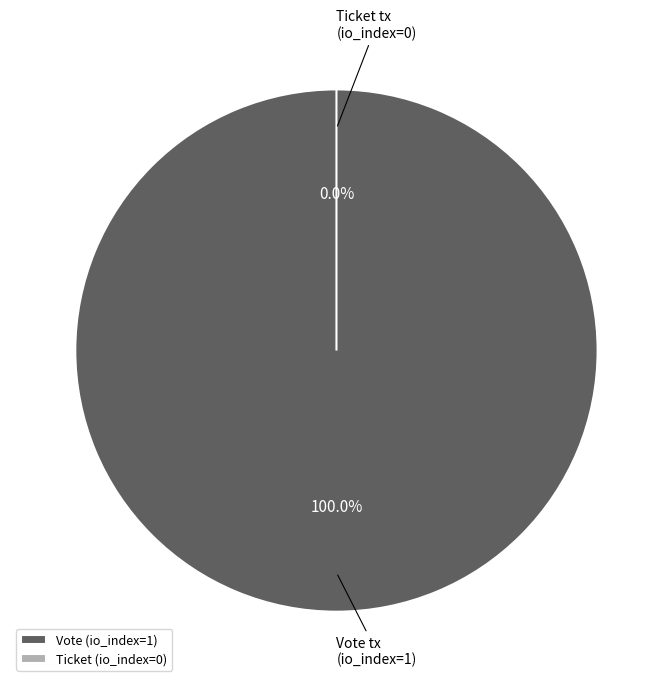

Do Ticket tx and Vote tx together represent more than half of the pie?

Yes